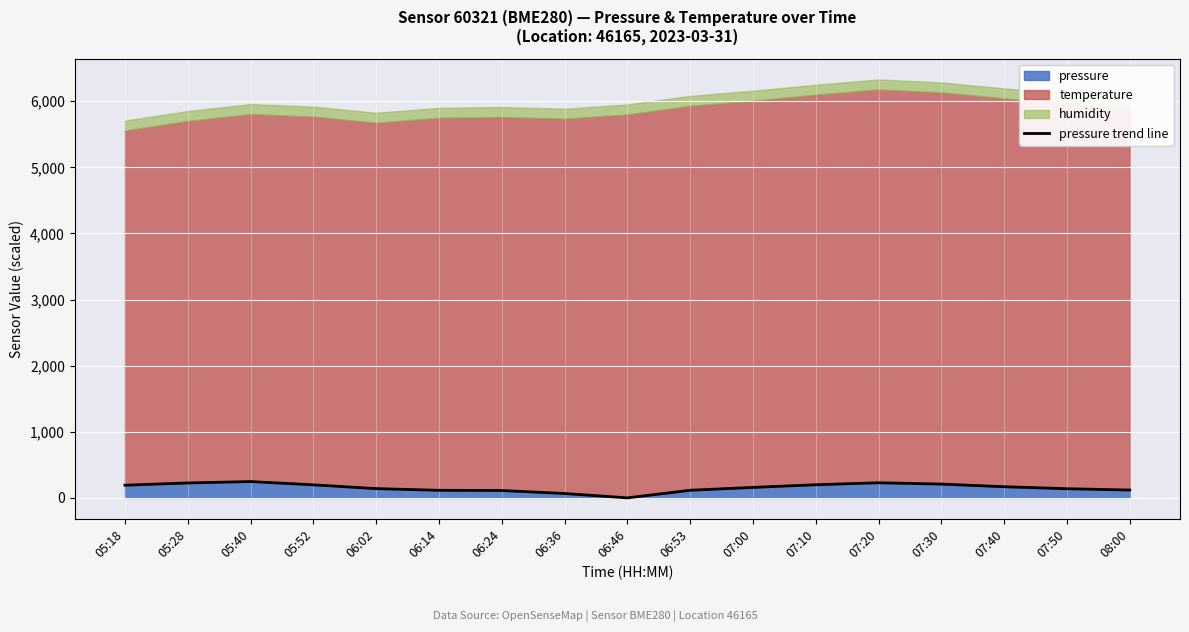

Approximately how many times larger is the value at 07:20 compared to 05:52?

1.2